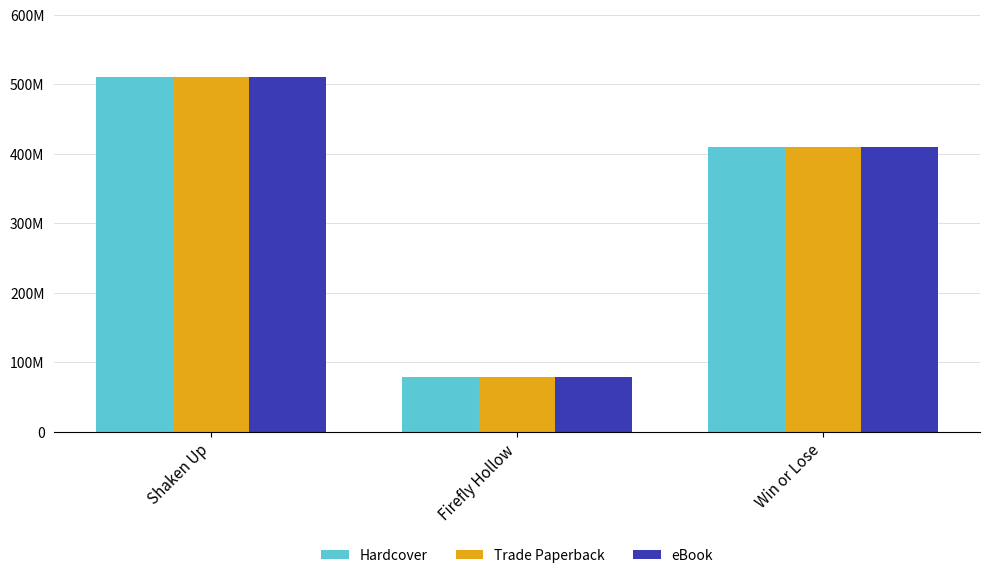

What is the total value across all series at Win or Lose?

1227444816